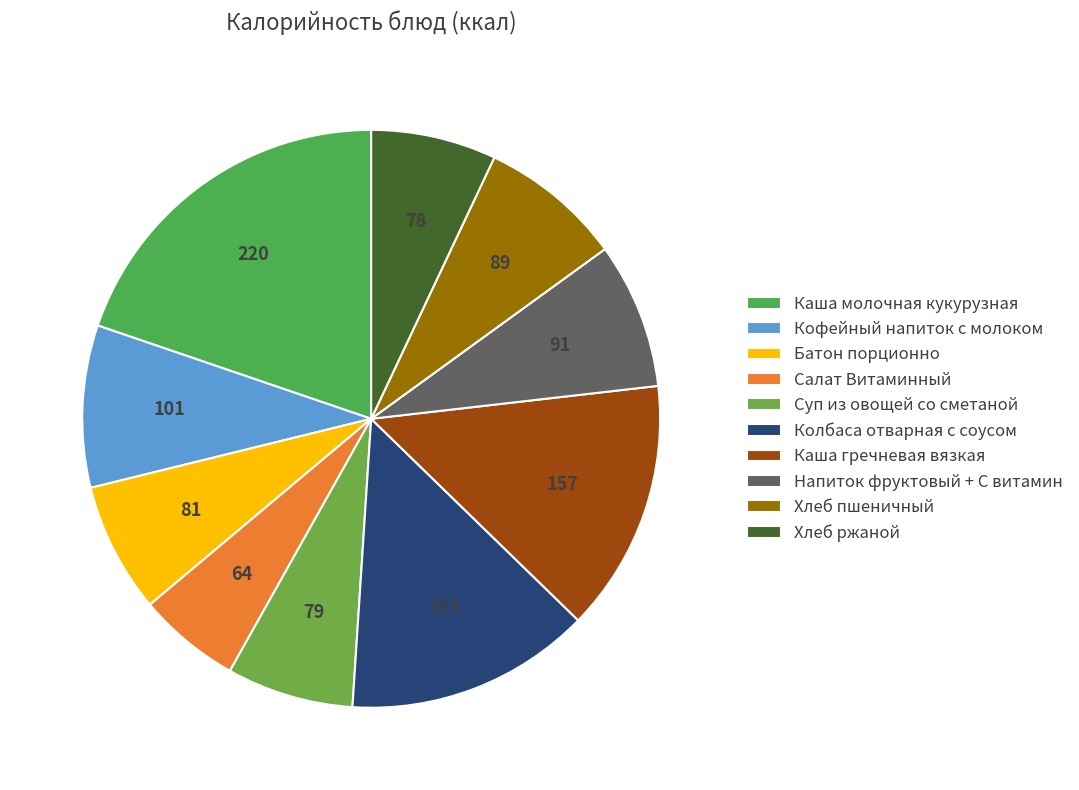

To the nearest percent, what percentage of the pie is Хлеб пшеничный?

8%